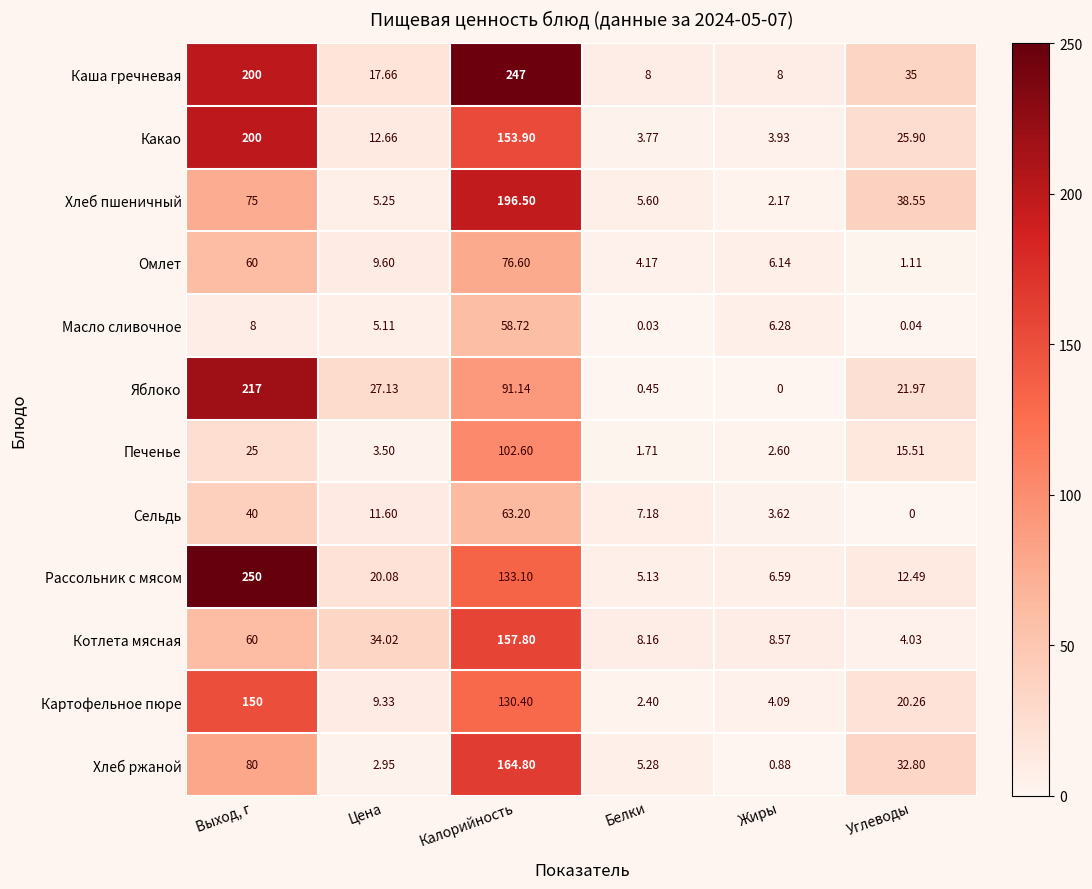

How many data points does each series have?

6